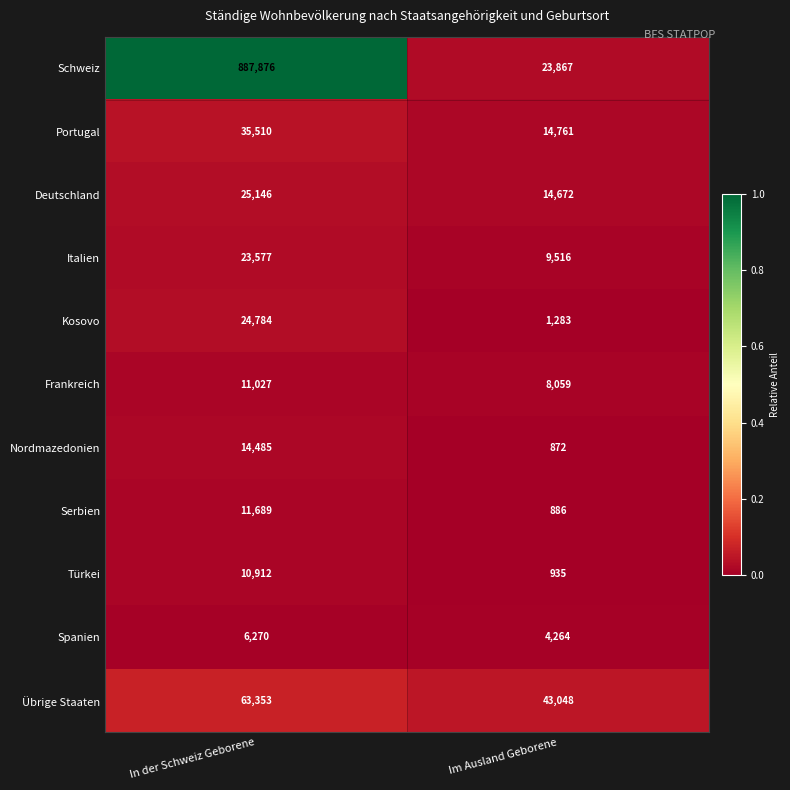

At which category does the chart reach its peak across all series?

In der Schweiz Geborene